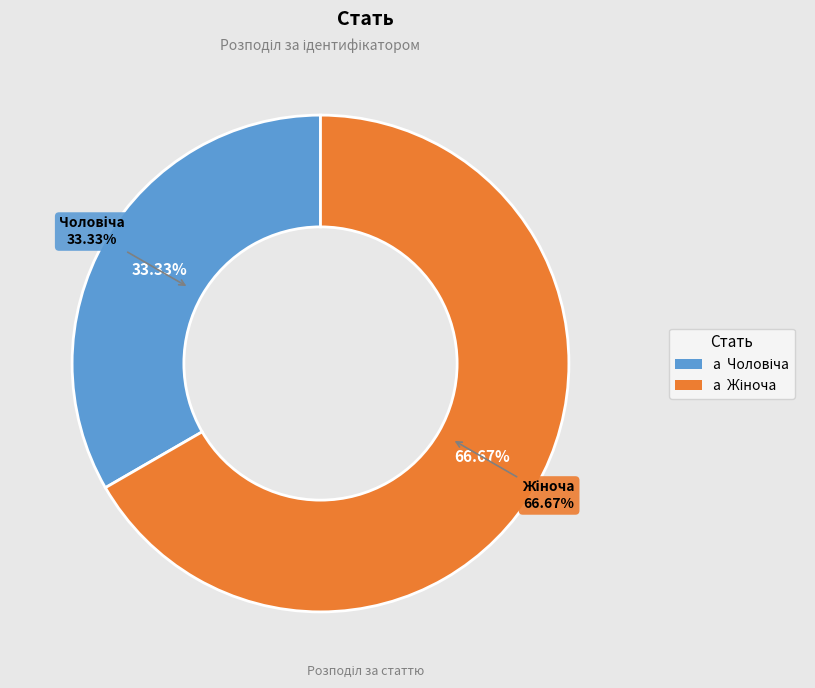

Is it true that Жіноча is 75% of the pie?

False